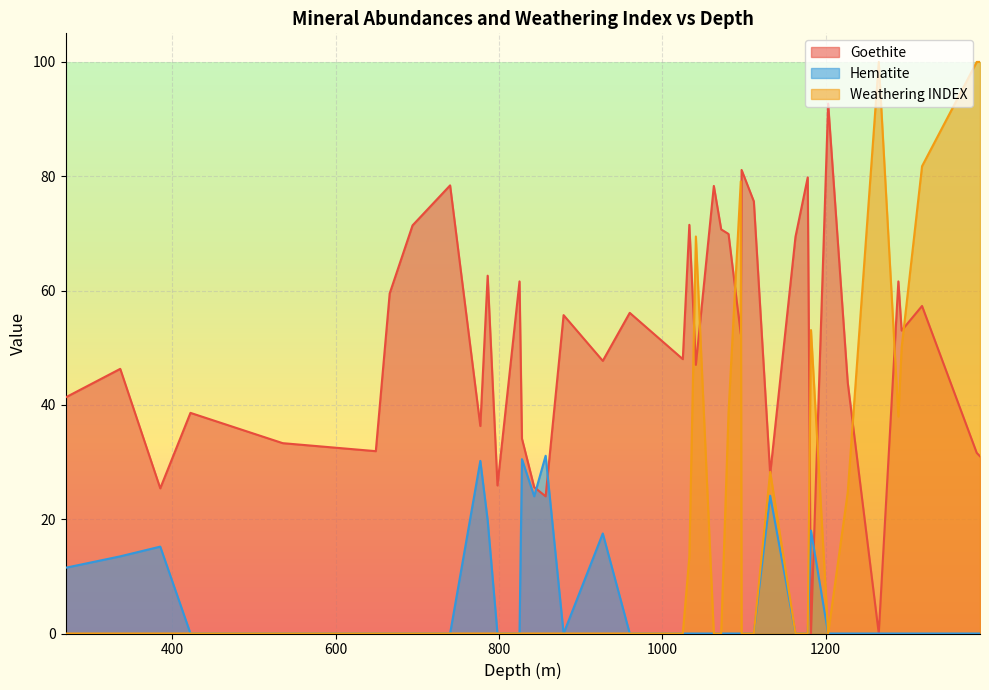

Which has a higher value, 1163 or 798?

1163